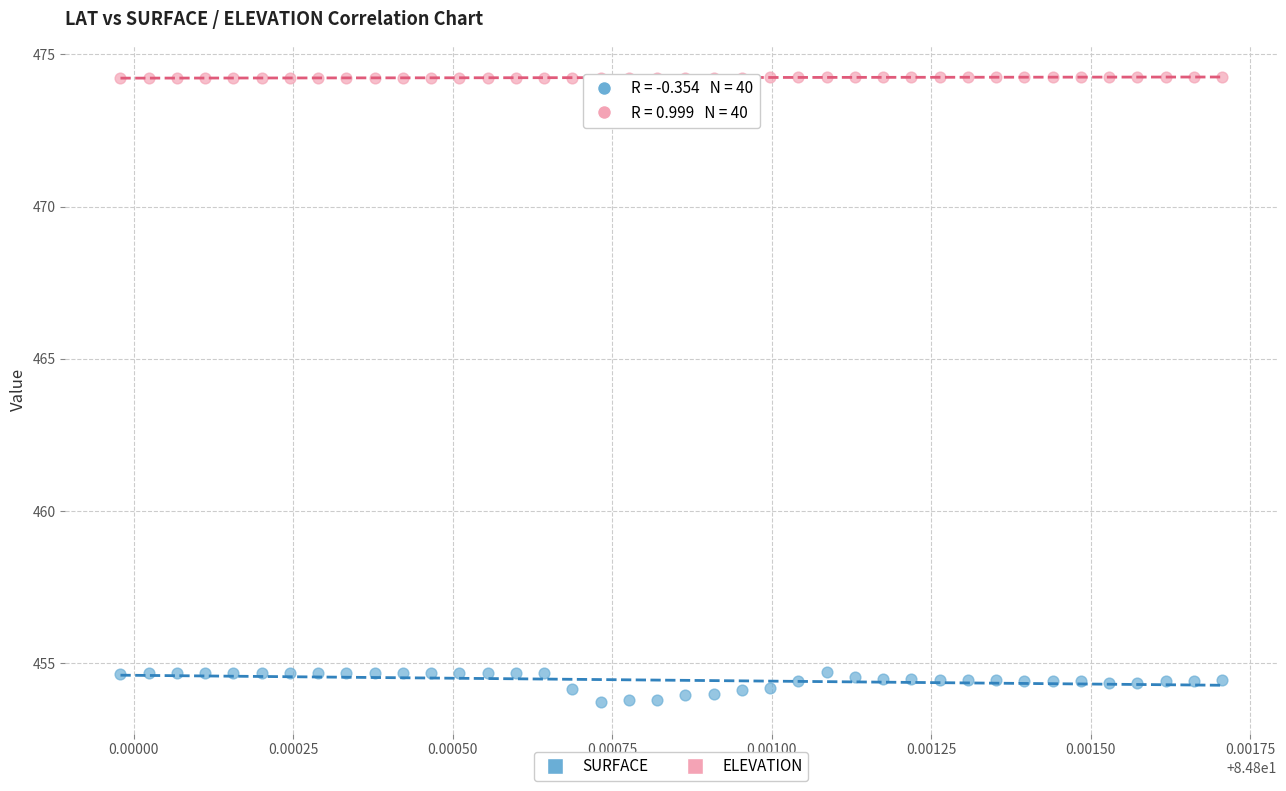

Which series has the largest Y range (max minus min)?

SURFACE